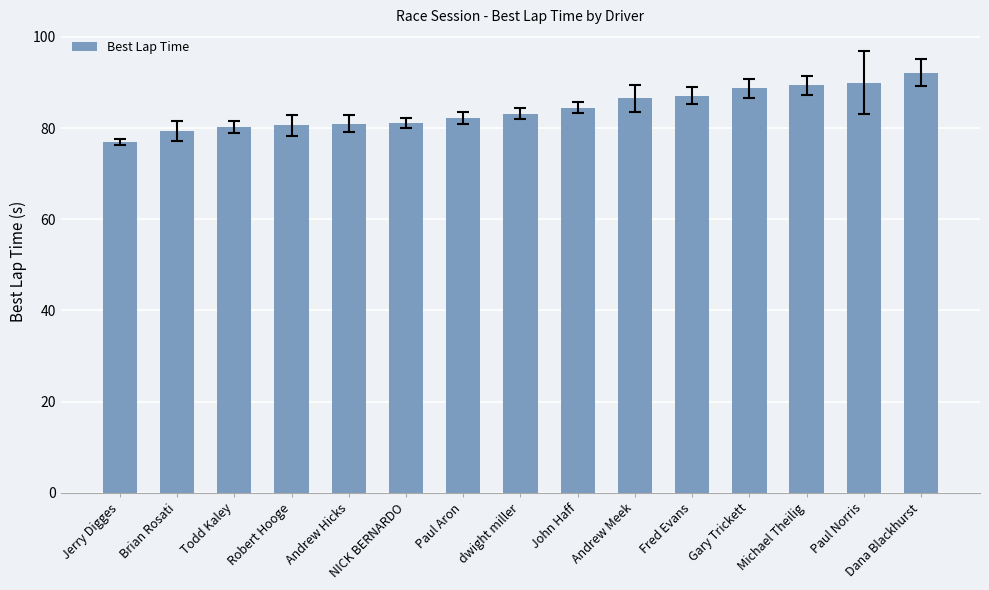

What is the label of the 1st bar from the right?

Dana Blackhurst